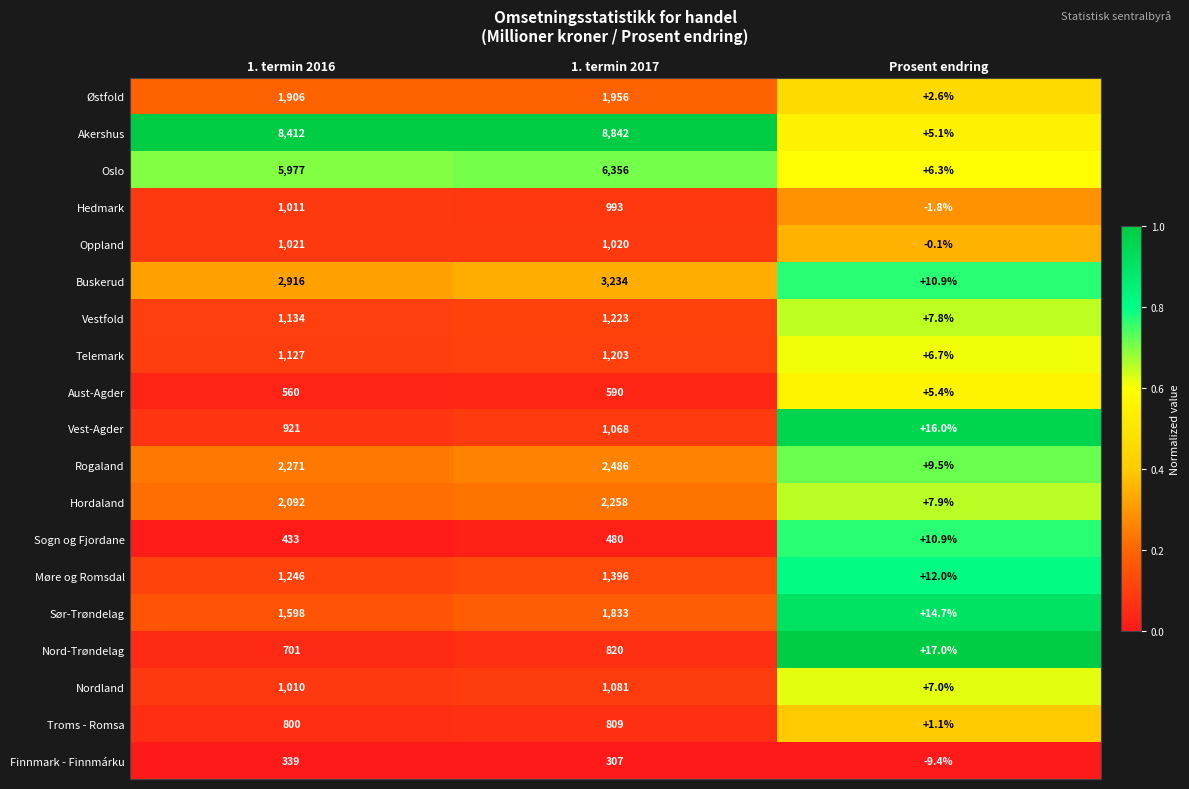

Which series has the widest spread of values?

Akershus